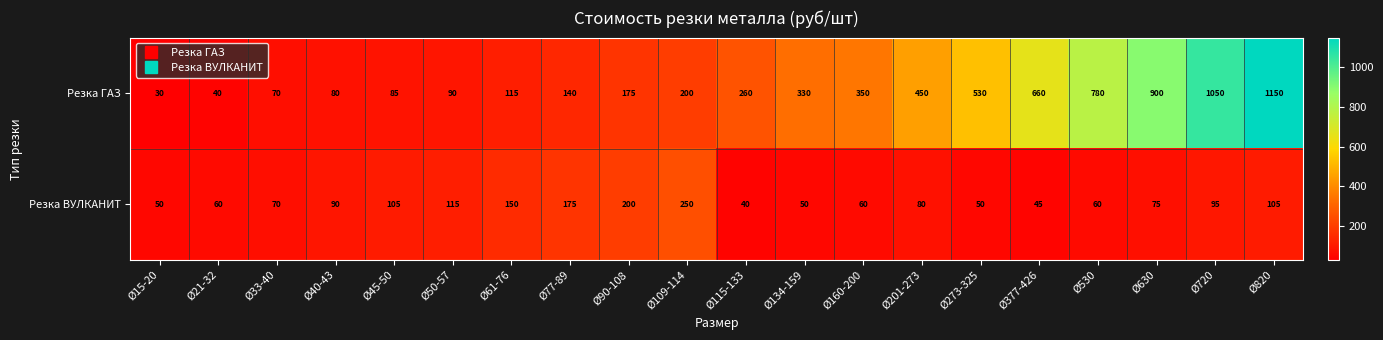

At which label is Резка ВУЛКАНИТ closest to 145?

Ø61-76